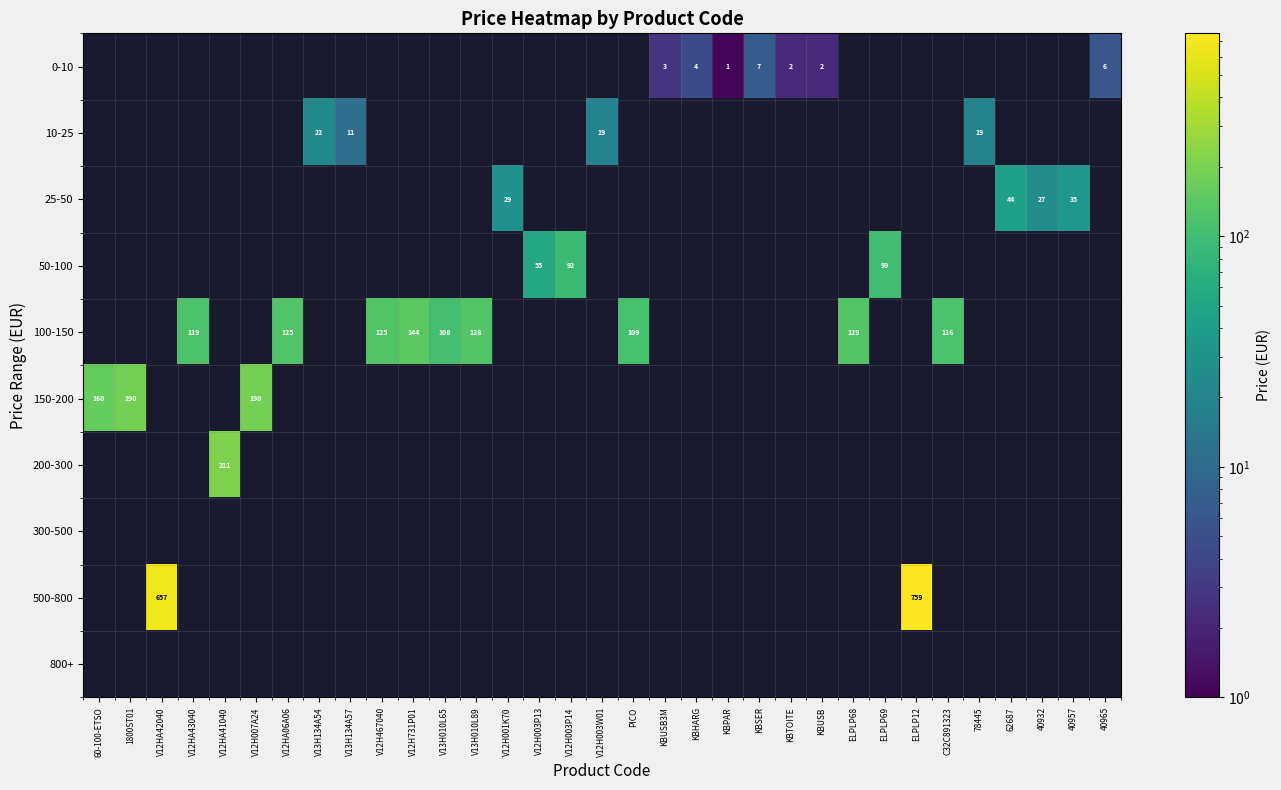

What is the total value across all series at V12HA41040?

211.2